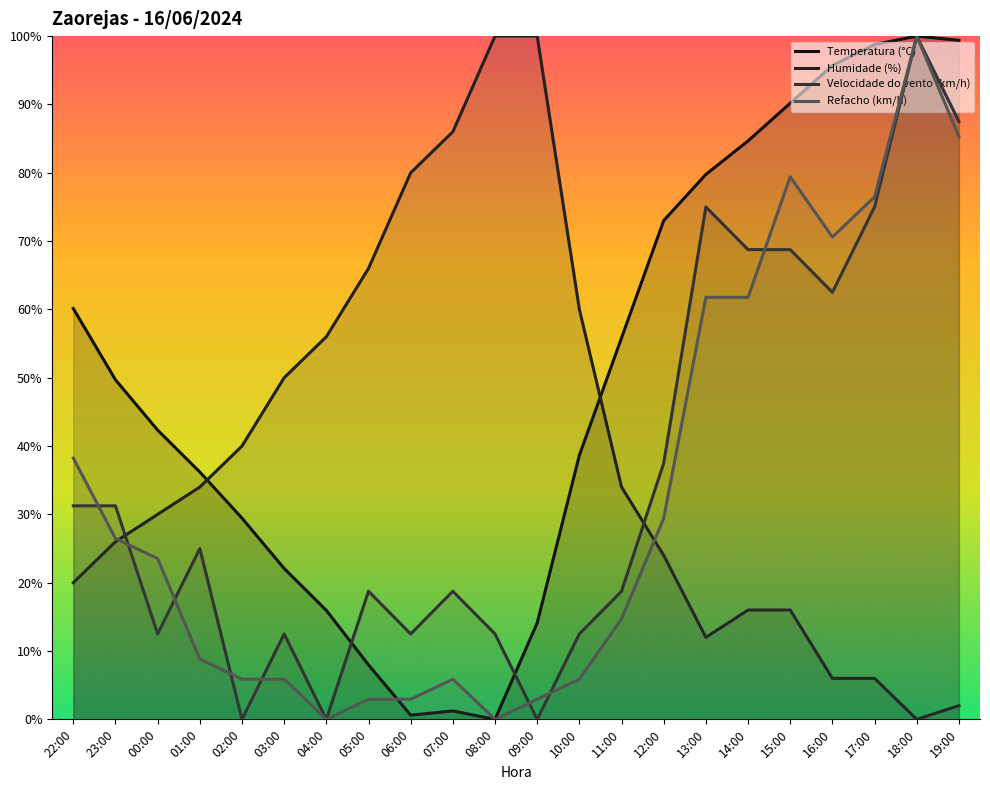

Rank the series by their average value, from lowest to highest.

Refacho (km/h), Velocidade do vento (km/h), Humidade (%), Temperatura (°C)